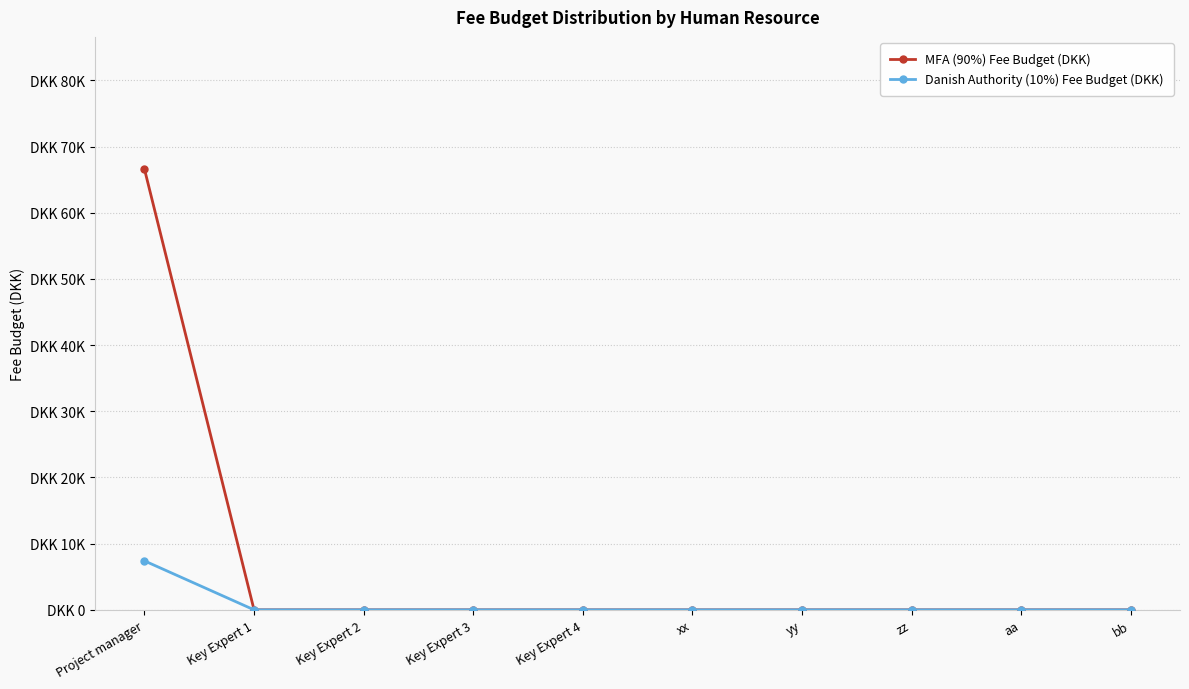

Between Key Expert 2 and Key Expert 3, which series saw the biggest shift?

MFA (90%) Fee Budget (DKK)